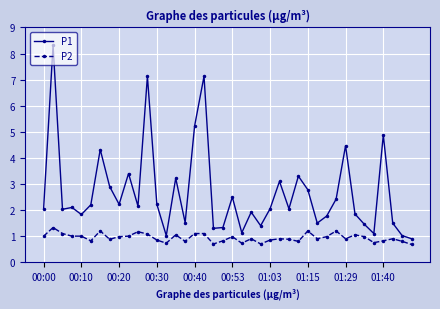

Which series has the widest spread of values?

P1